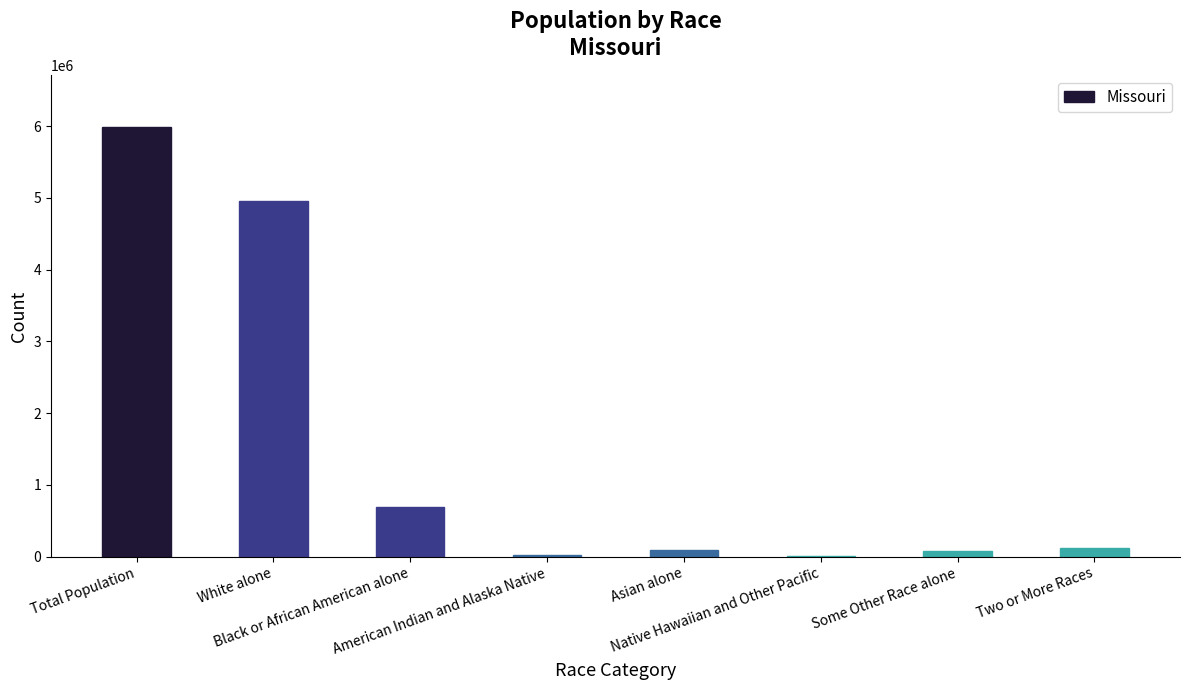

What is the maximum value shown in the chart?

5988927